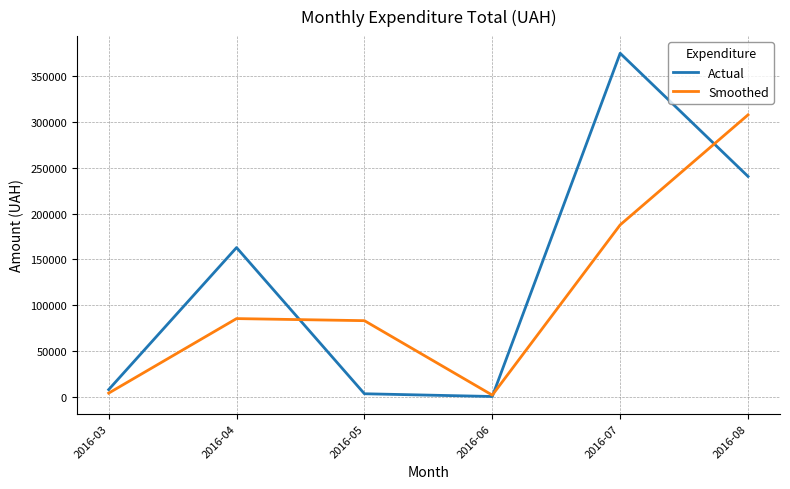

Rank the series at 2016-03 from highest to lowest value.

Actual, Smoothed